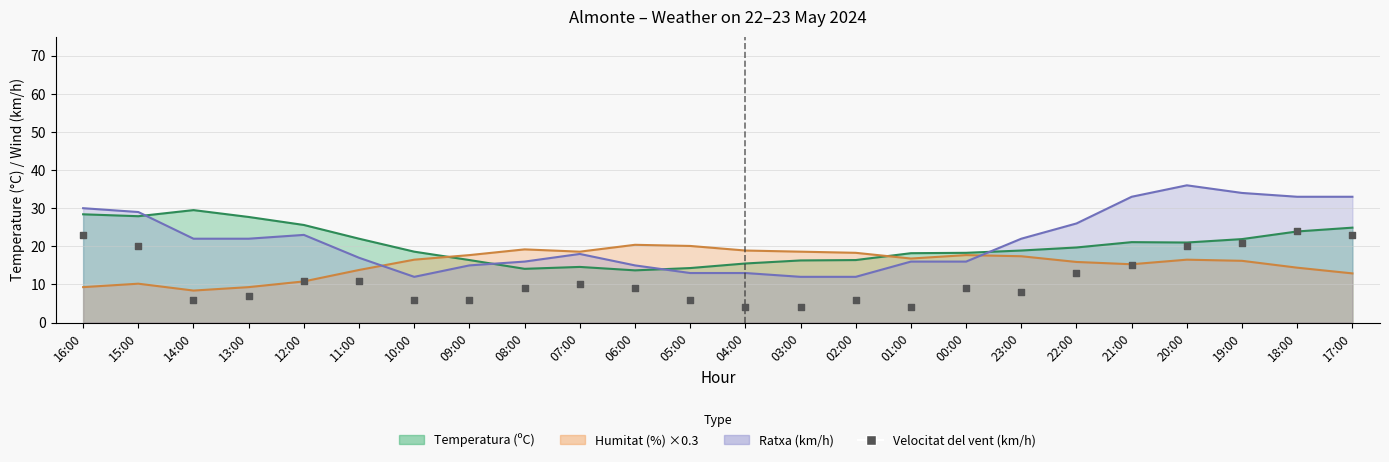

Between 08:00 and 13:00, which is larger?

08:00